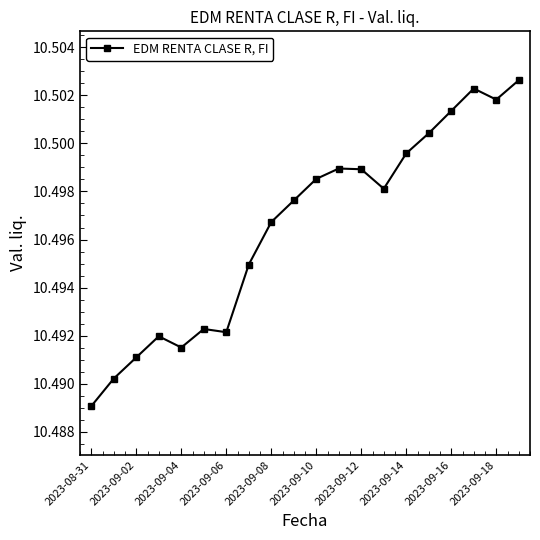

True or false: there are more than 0 points higher than both neighbors.

True